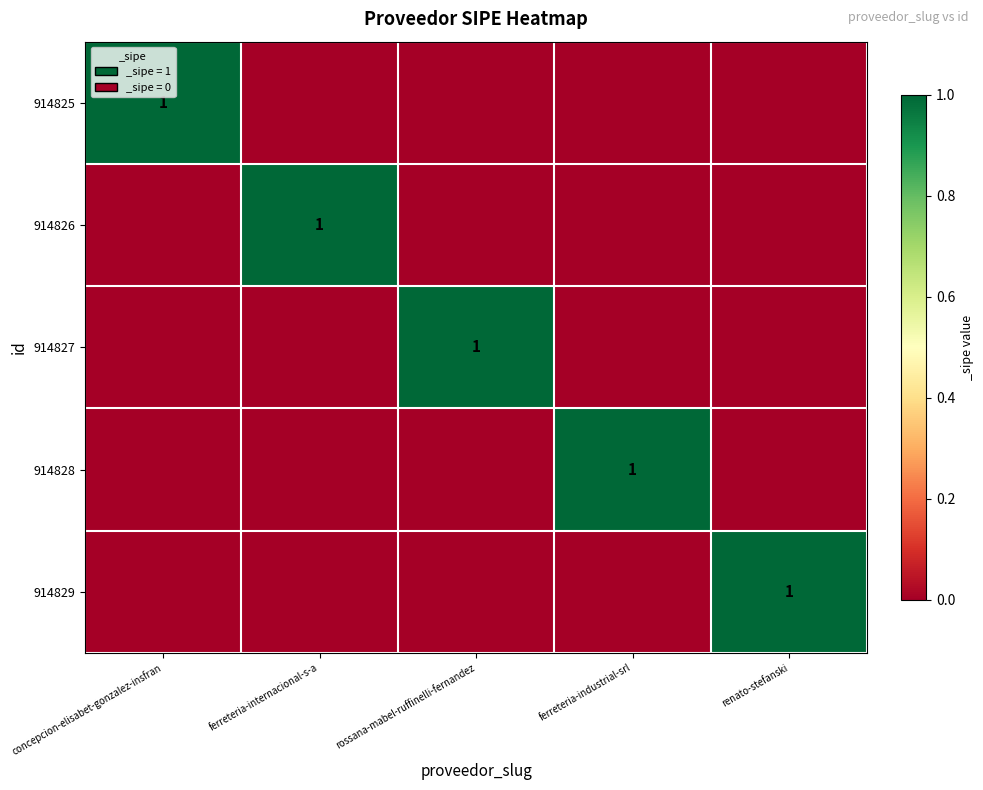

The value of 914826 at ferreteria-internacional-s-a is 2. True or false?

False